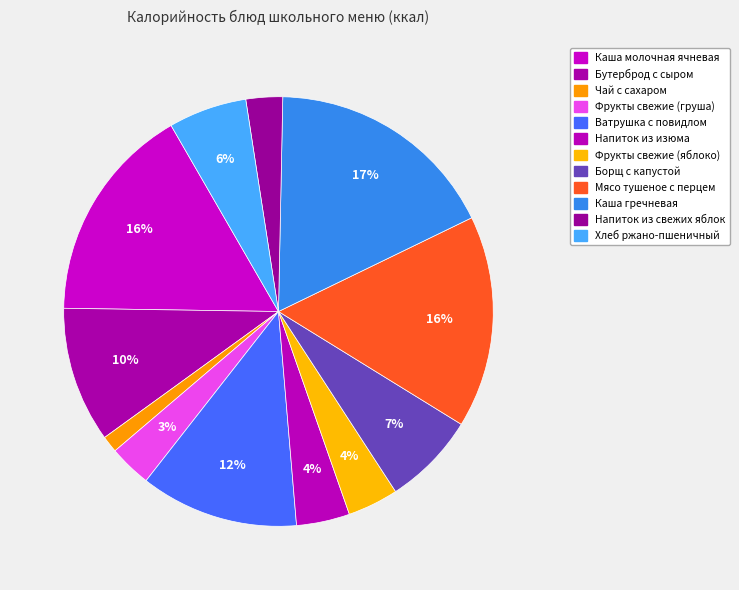

Between Борщ с капустой and Чай с сахаром, which is larger?

Борщ с капустой